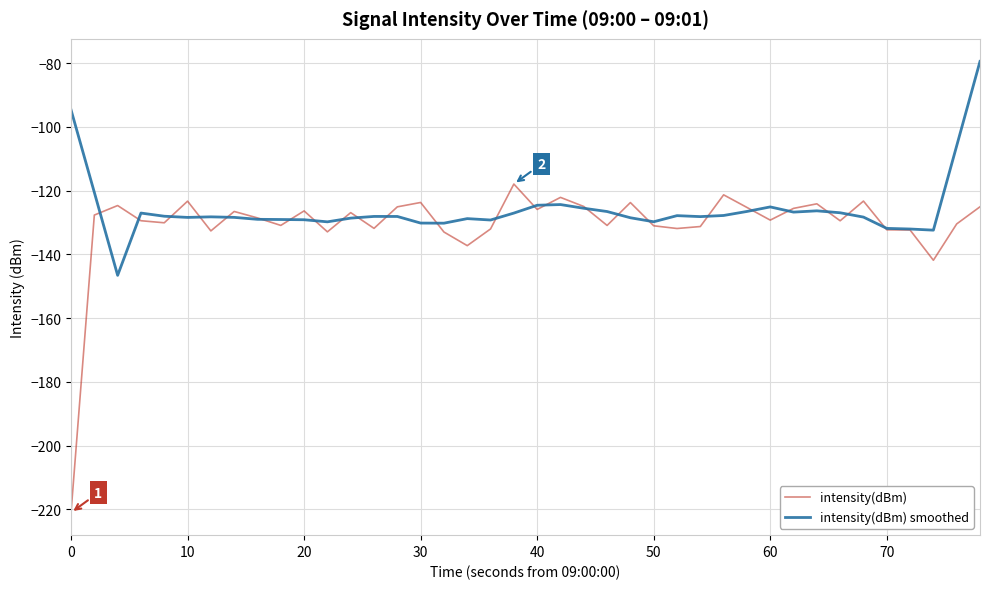

Which series has the largest range (max minus min)?

intensity(dBm)